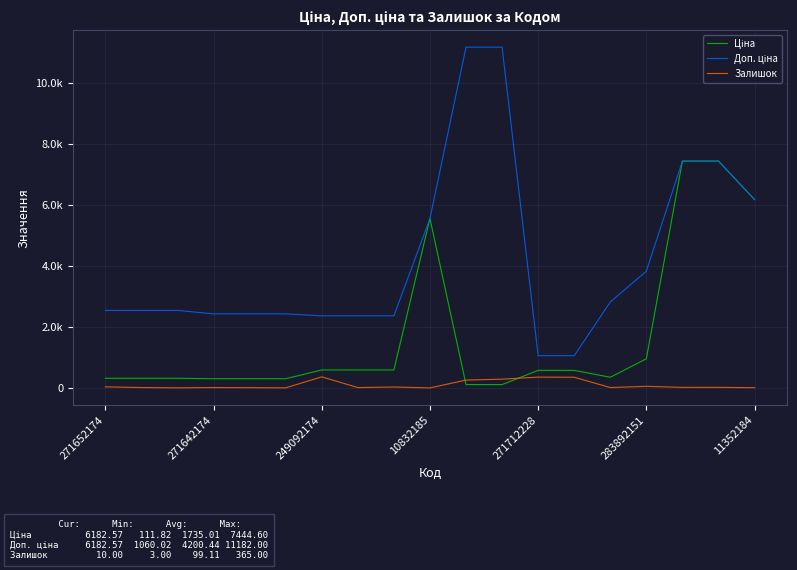

Reading left to right, extract all data points from this chart.

Ціна: 318.3	318.3	318.3	304.1	304.1	304.1	591.6	591.6	591.6	5560.3	111.8	111.8	578.1	578.1	352.6	958.4	7444.6	7444.6	6182.6
Доп. ціна: 2546.4	2546.4	2546.4	2432.8	2432.8	2432.8	2366.5	2366.5	2366.5	5560.3	11182.0	11182.0	1060.0	1060.0	2821.2	3833.8	7444.6	7444.6	6182.6
Залишок: 38.0	15.0	5.0	14.0	10.0	5.0	365.0	14.0	33.0	3.0	260.0	290.0	357.0	353.0	15.0	55.0	20.0	21.0	10.0